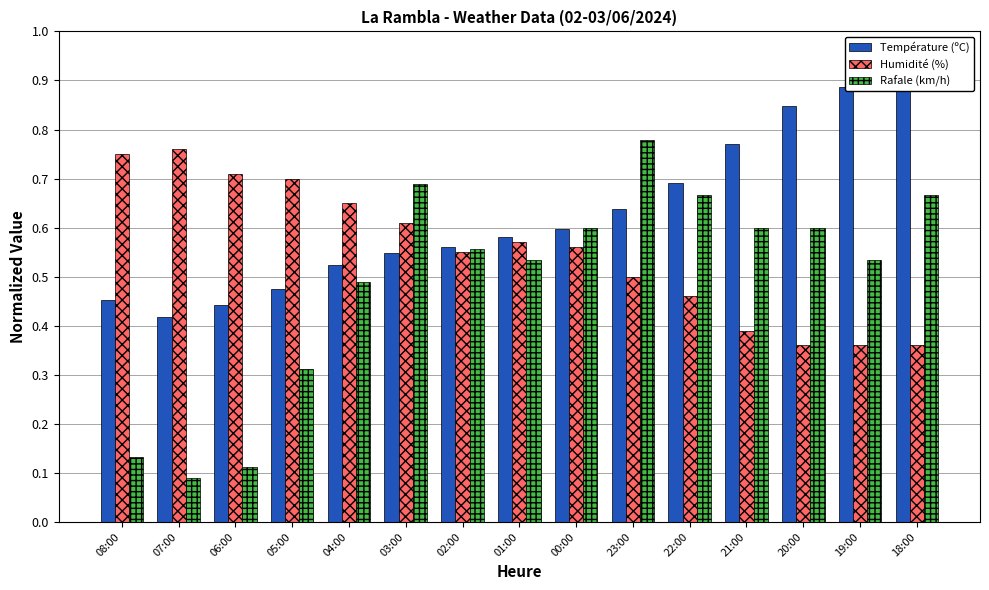

Does the chart contain stacked bars?

No